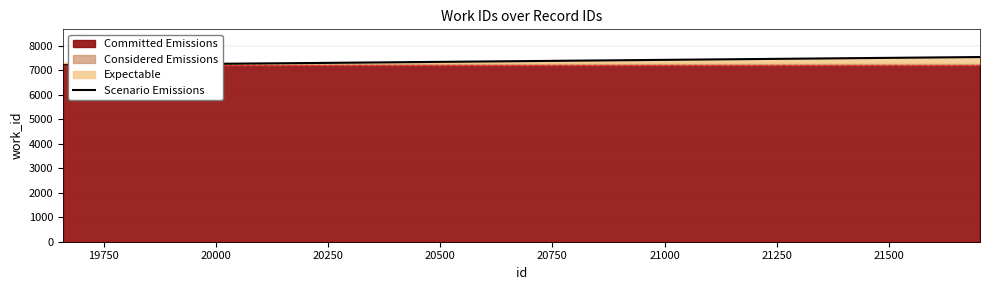

What is the ratio of the value at 21702 to the value at 21700?

1.0